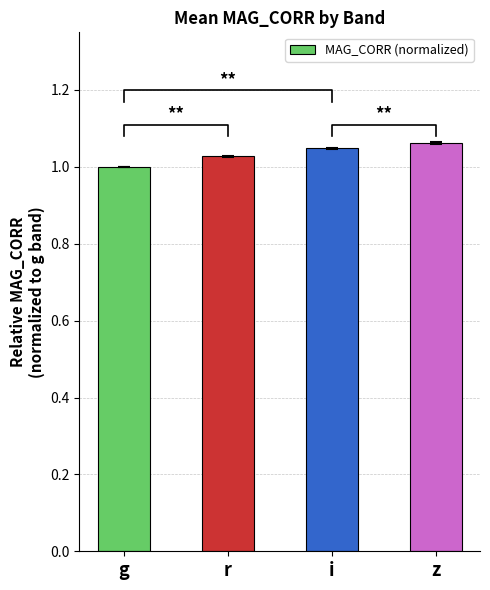

Does the chart contain any negative values?

No